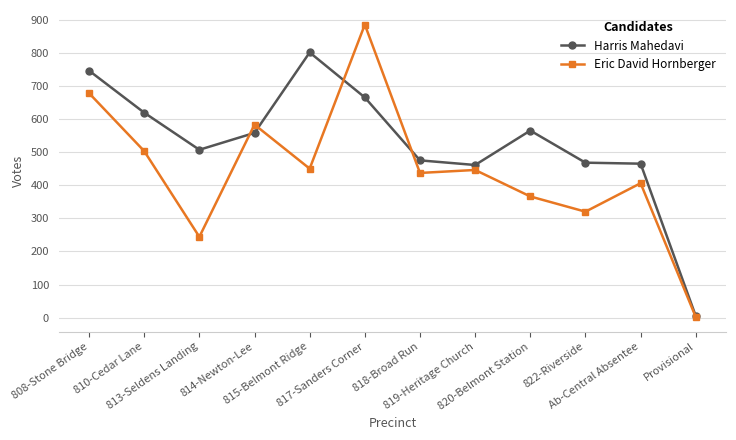

Is this an area chart (filled region under the line)?

No